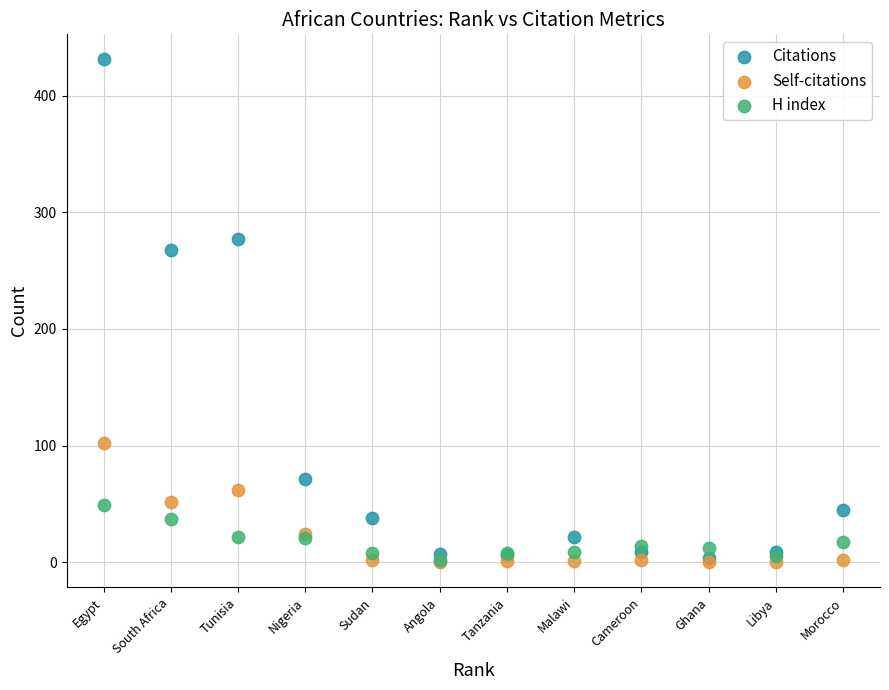

In the Citations series, what Y value is closest to 217?

268